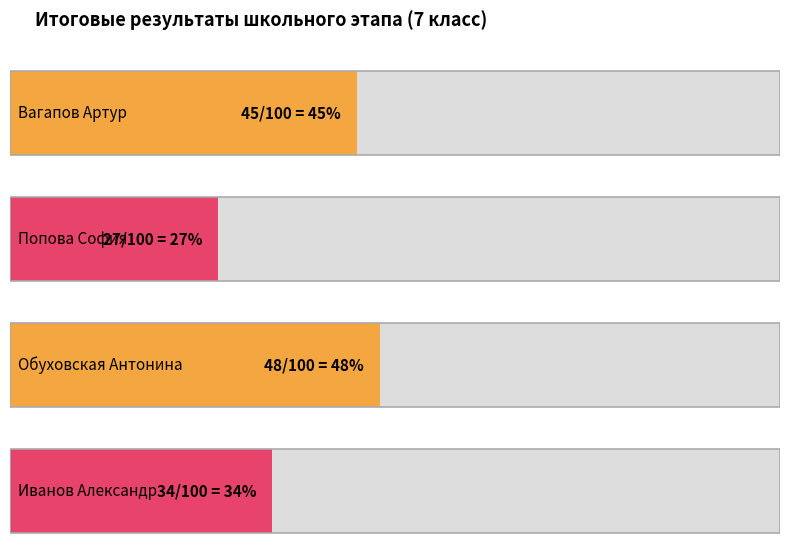

What is the difference between the maximum and minimum values?

21